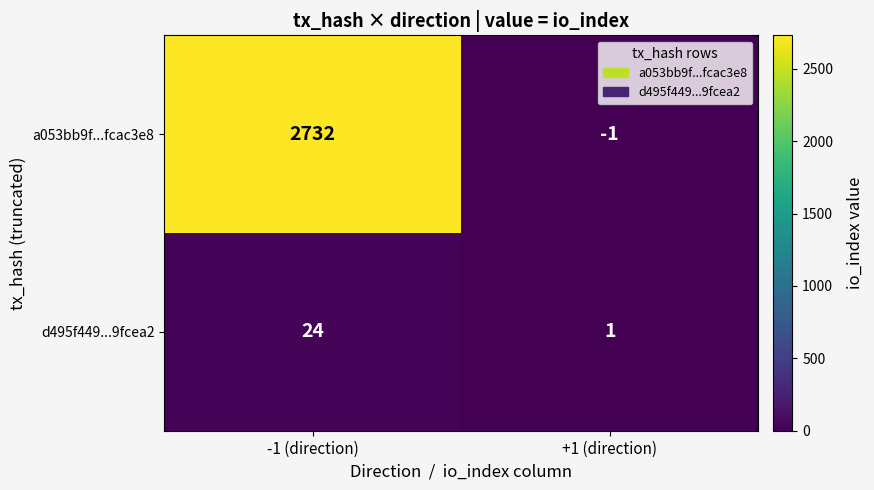

Between -1 (direction) and +1 (direction), which series saw the biggest shift?

a053bb9f...fcac3e8